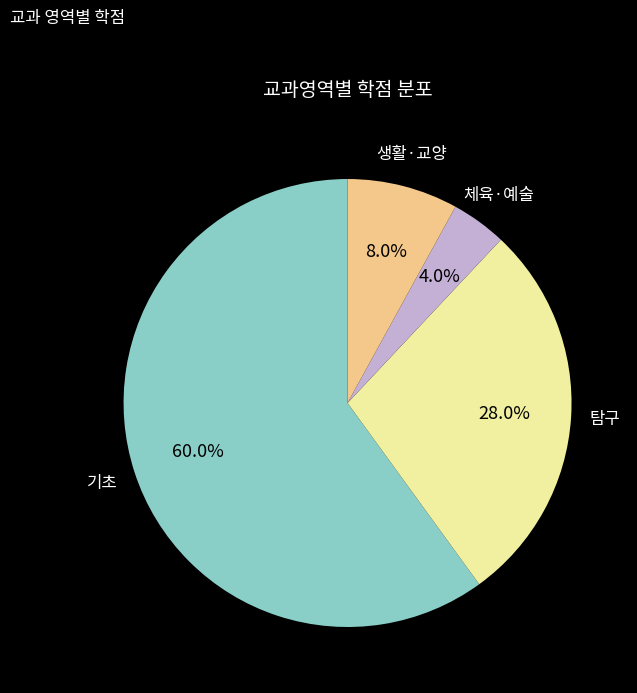

Does any single category account for the majority?

Yes